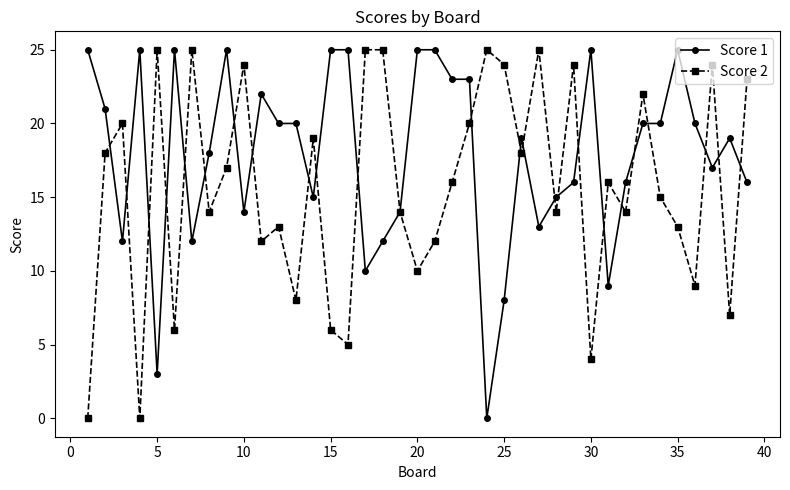

How many interior local valleys does the Score 2 series have?

13